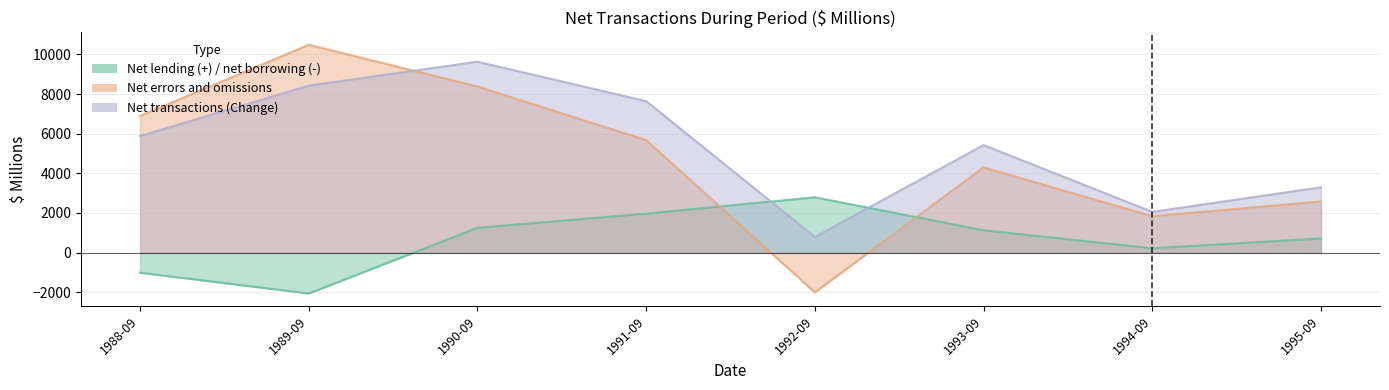

How many data points in Net errors and omissions are above 5673?

3